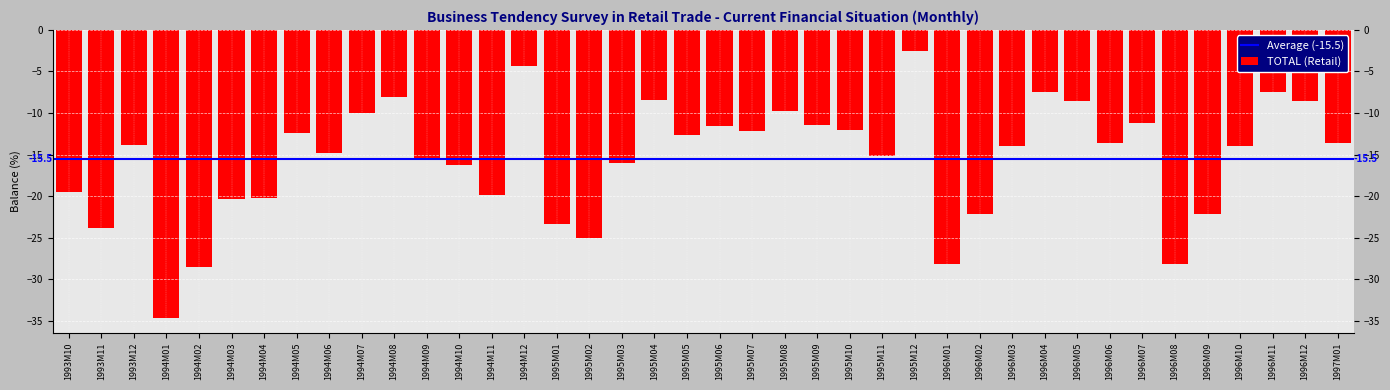

Are the bars grouped side by side (vs. stacked)?

No